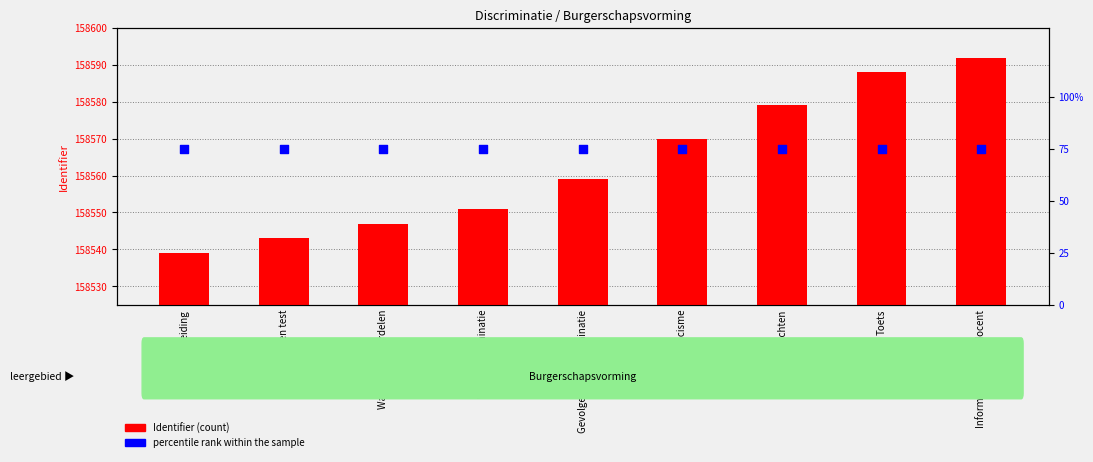

Which series has the widest spread of Y values?

Identifier (count)